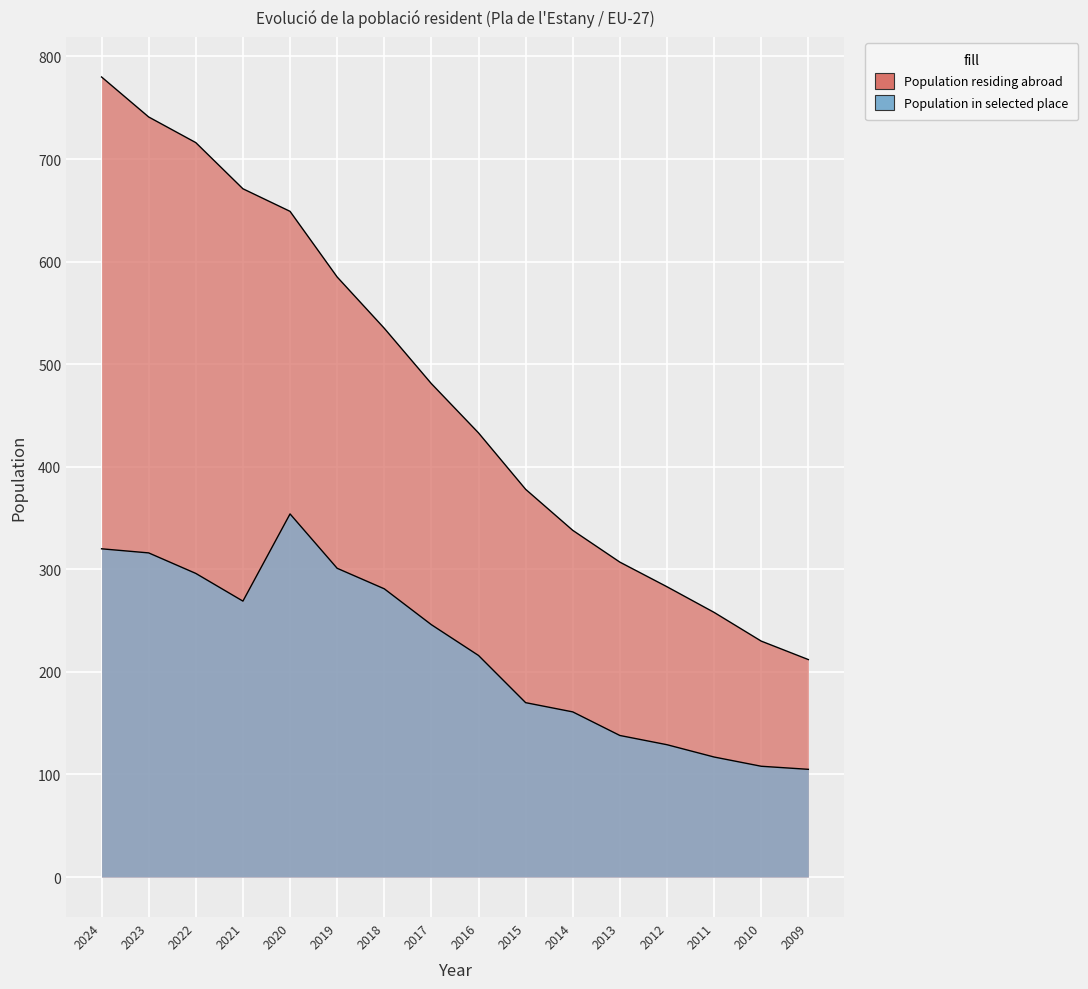

True or false: Population residing abroad and Population in selected place cross at least once.

False